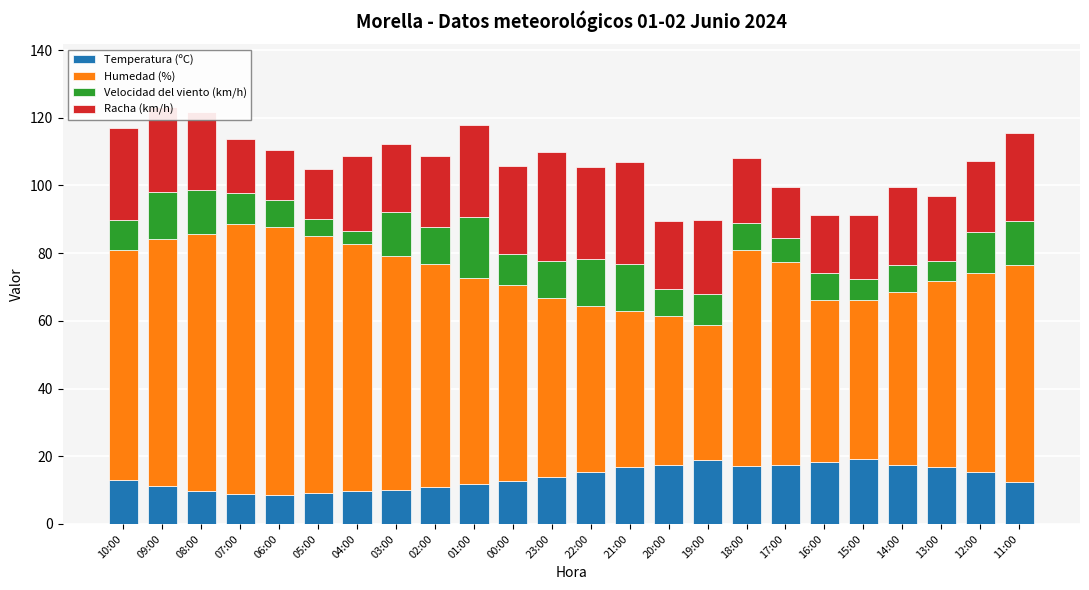

Is it true that Temperatura (ºC) equals 12.4 at 11:00?

True